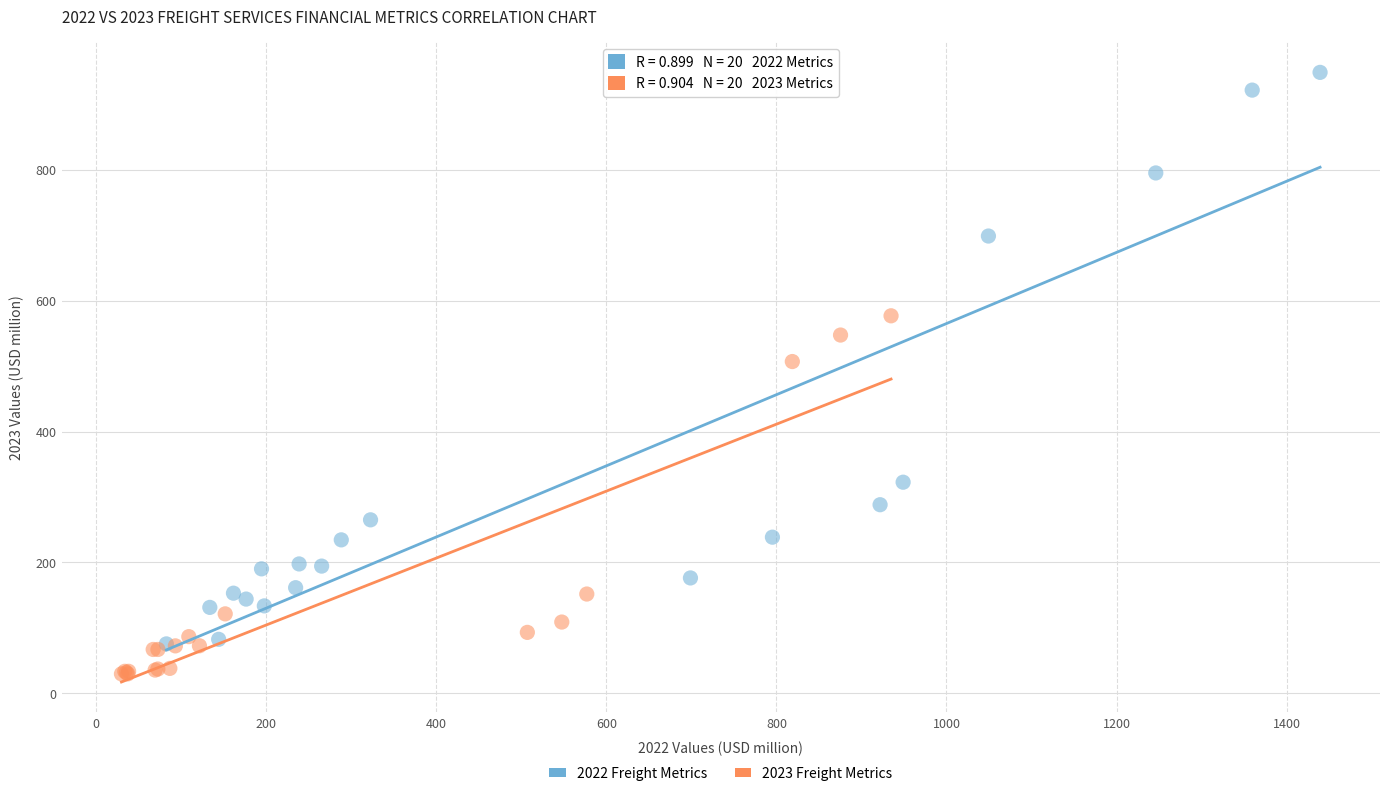

Which series contains the lowest Y value?

2023 Freight Metrics